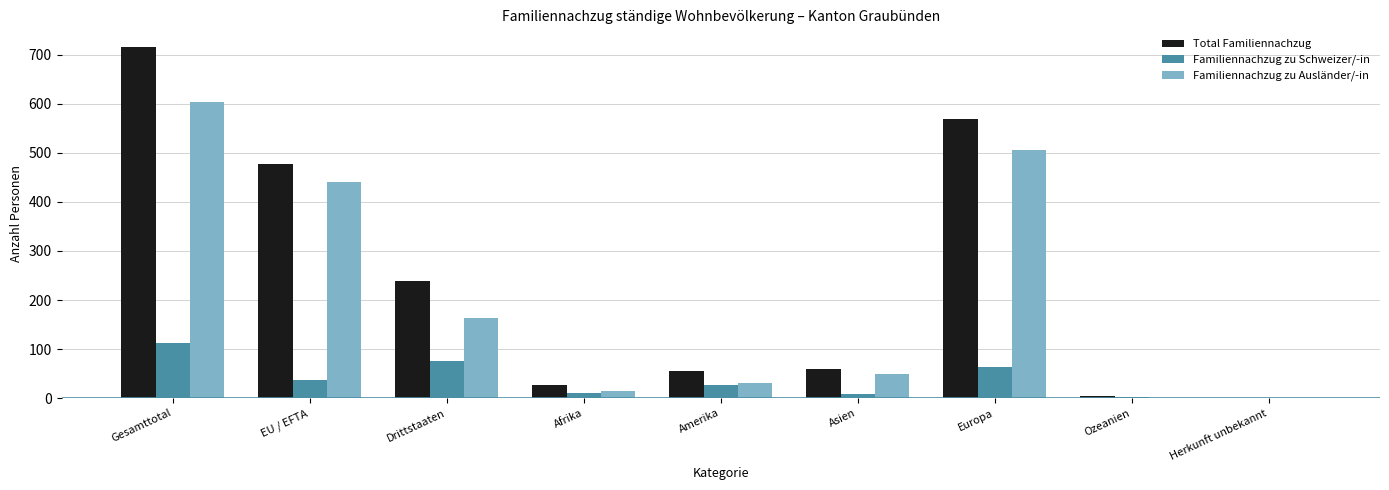

Is it true that Familiennachzug zu Ausländer/-in equals 603 at Gesamttotal?

True